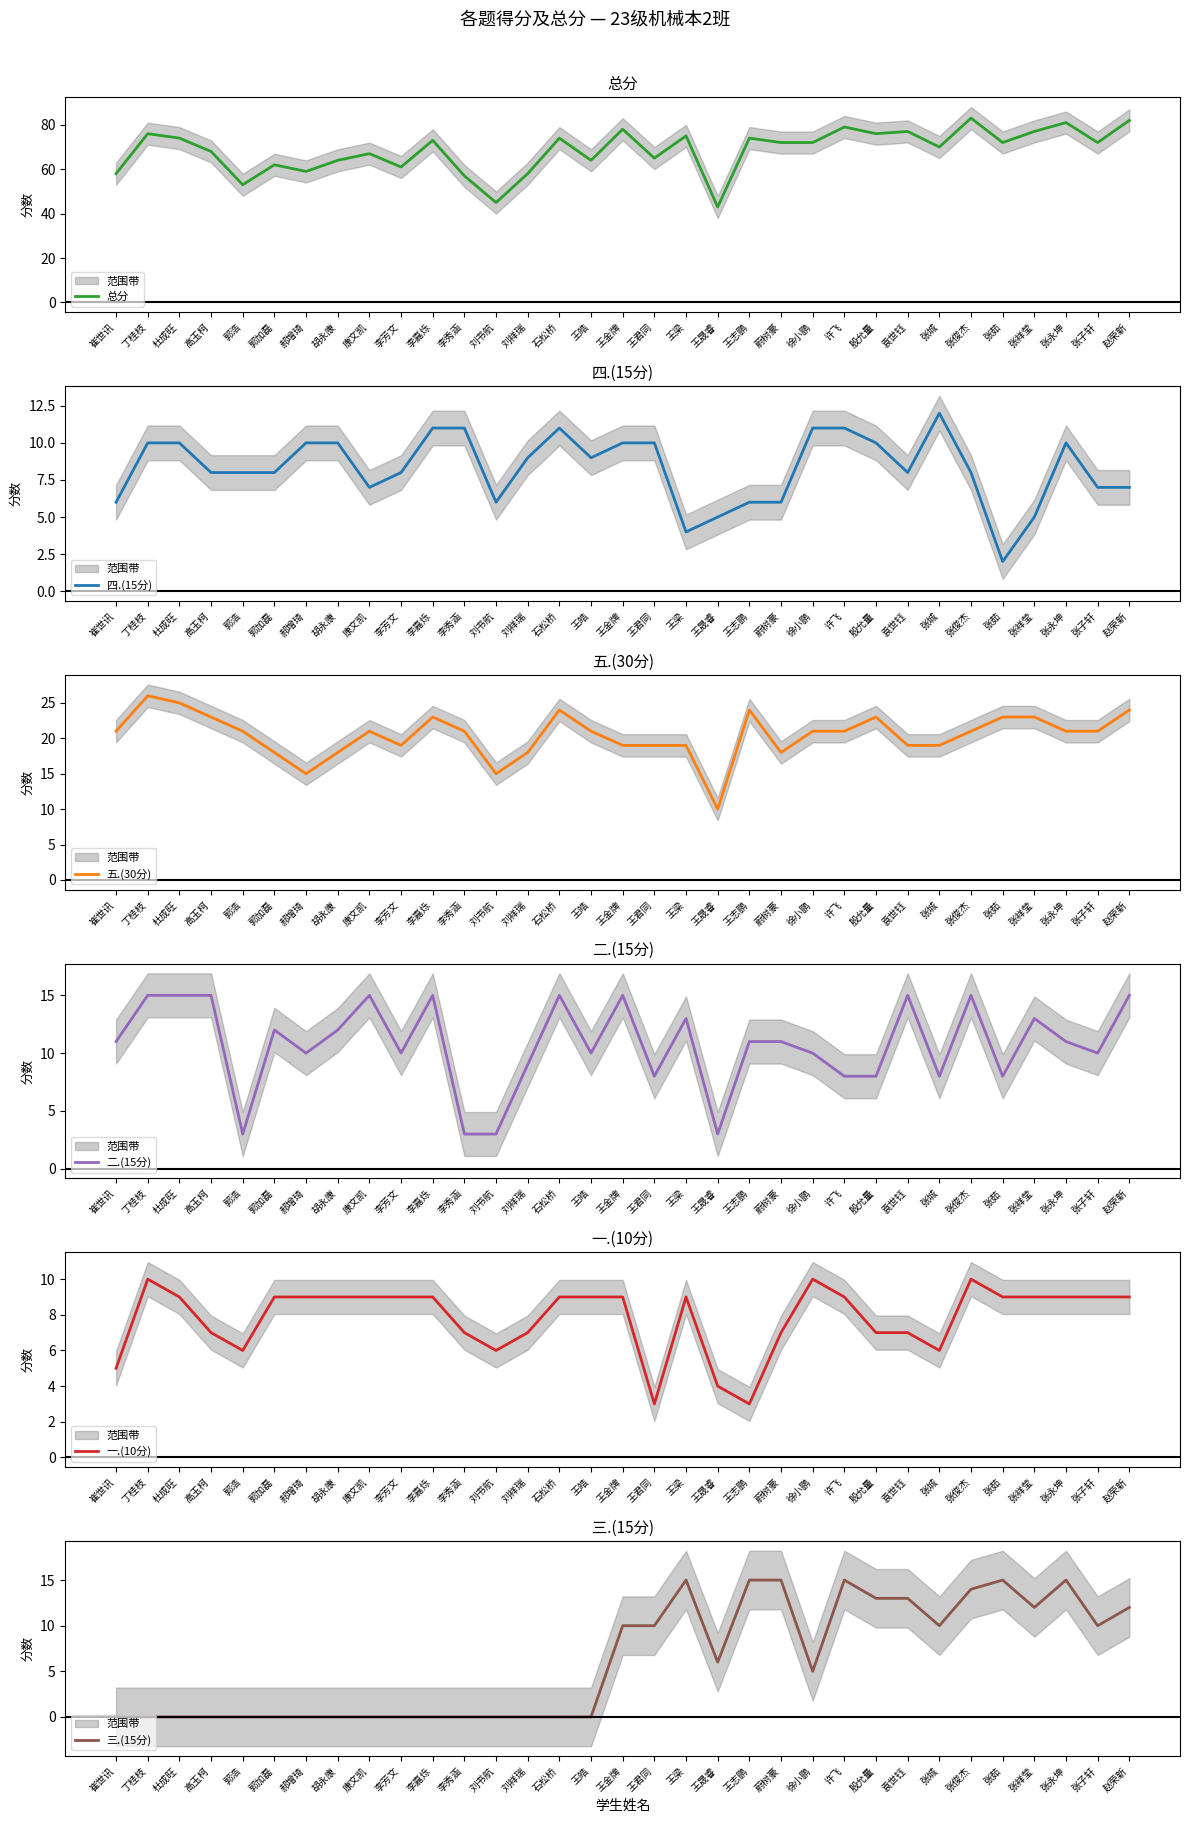

What is the total value across all series at 张永坤?

147